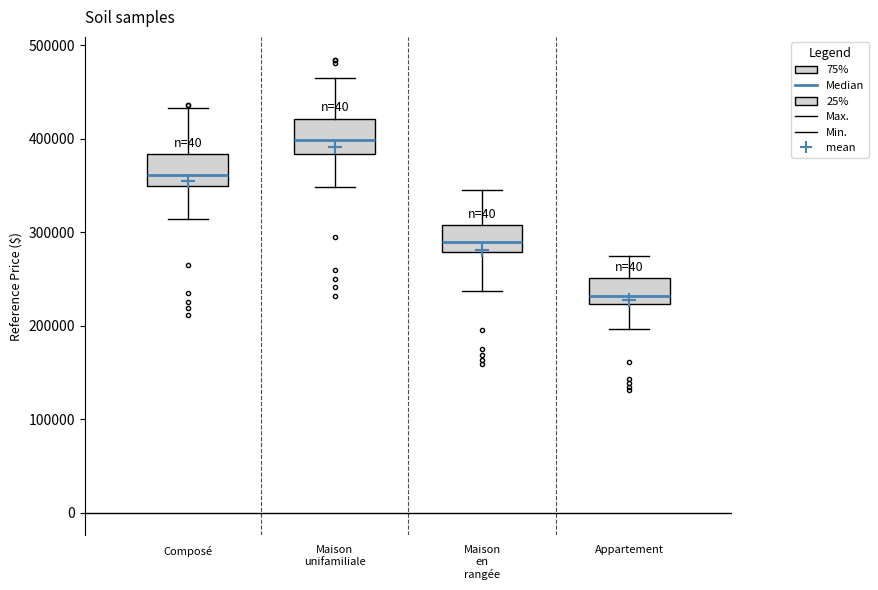

Reading left to right, read every box against the y-axis: the position of its median line, the range the box covers, and the ends of its whiskers. The values are not printed on the chart, so give them approximately, as read against the axis.

Composé: median 360000, box 350000 to 380000, whiskers 310000 to 430000
Maison unifamiliale: median 400000, box 380000 to 420000, whiskers 350000 to 470000
Maison en rangée: median 290000, box 280000 to 310000, whiskers 240000 to 350000
Appartement: median 230000, box 220000 to 250000, whiskers 200000 to 280000